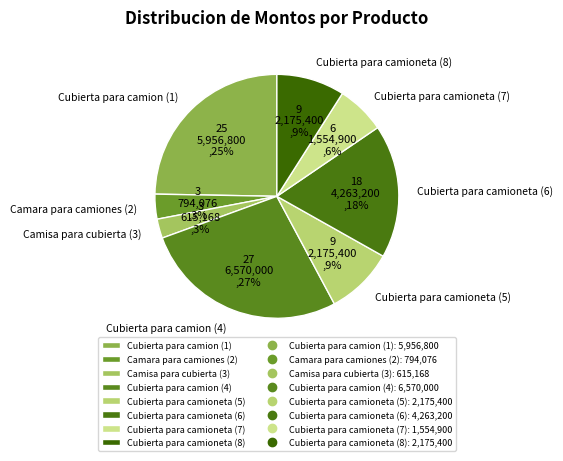

Which has a higher value, Cubierta para camioneta (5) or Camara para camiones (2)?

Cubierta para camioneta (5)